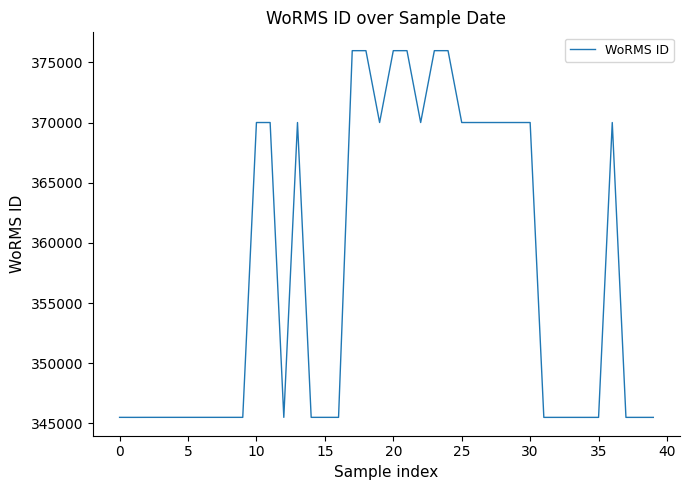

Is this an area chart (filled region under the line)?

No